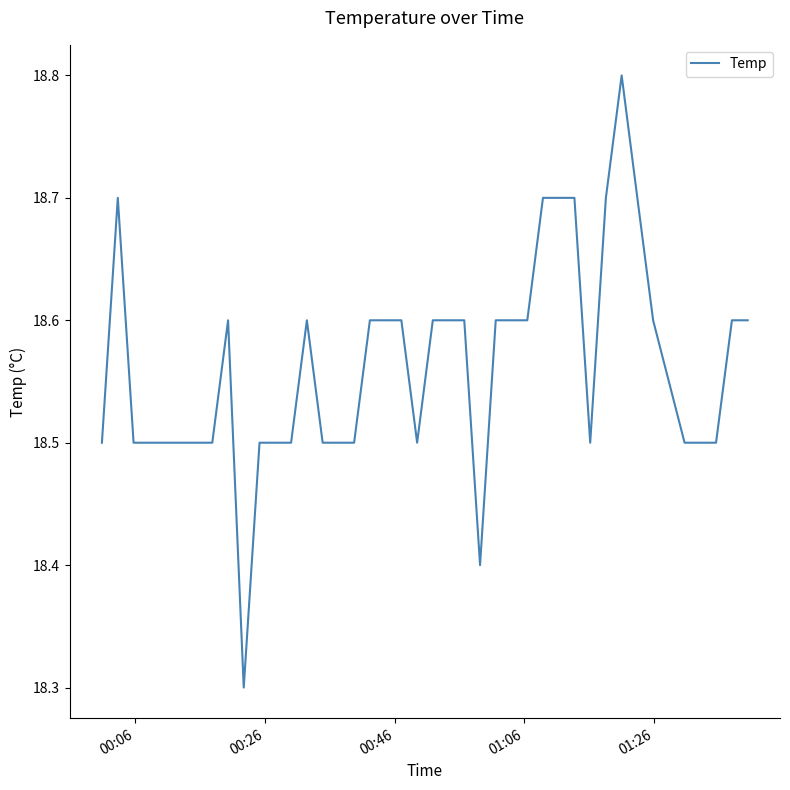

What is the difference between the maximum and minimum values?

0.5